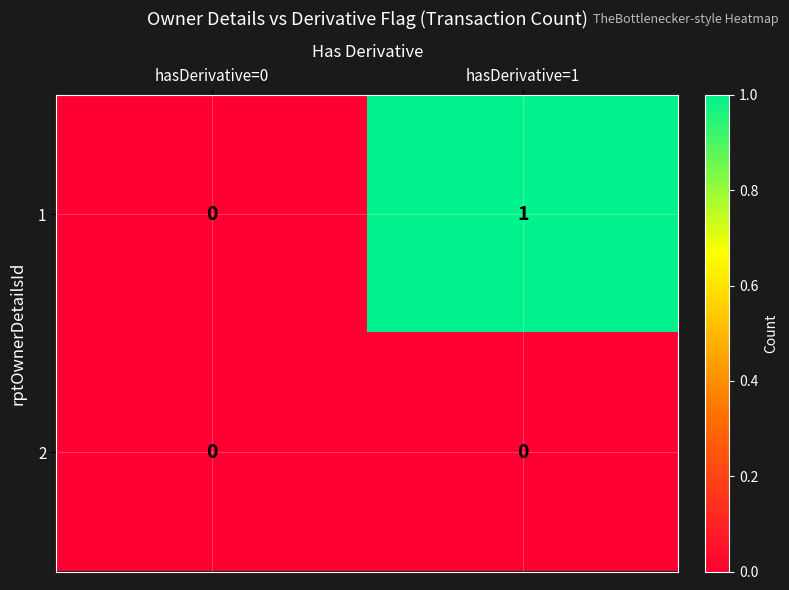

How many data points does each series have?

2